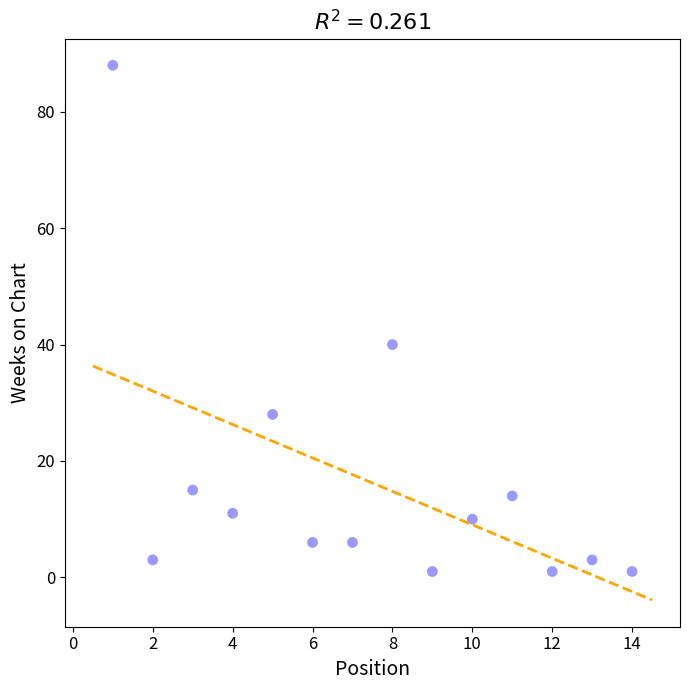

What Y value in the scatter plot is closest to 44?

40